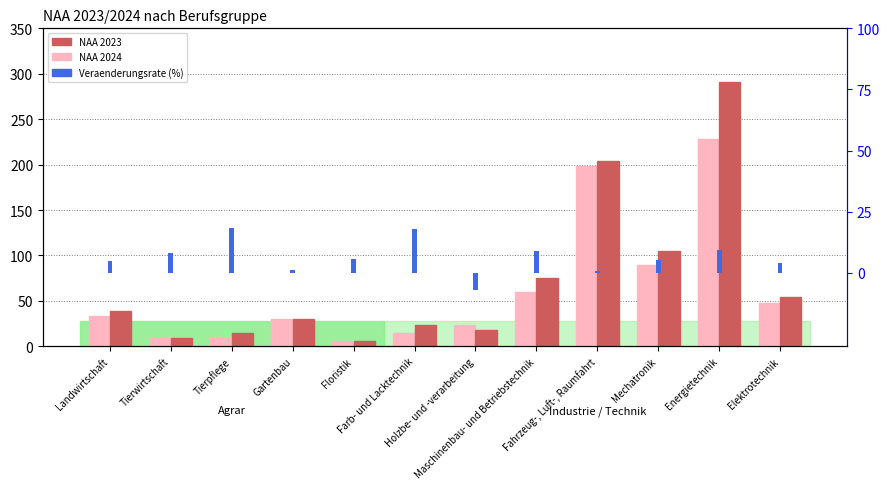

Which label corresponds to the largest value in the chart?

Energietechnik